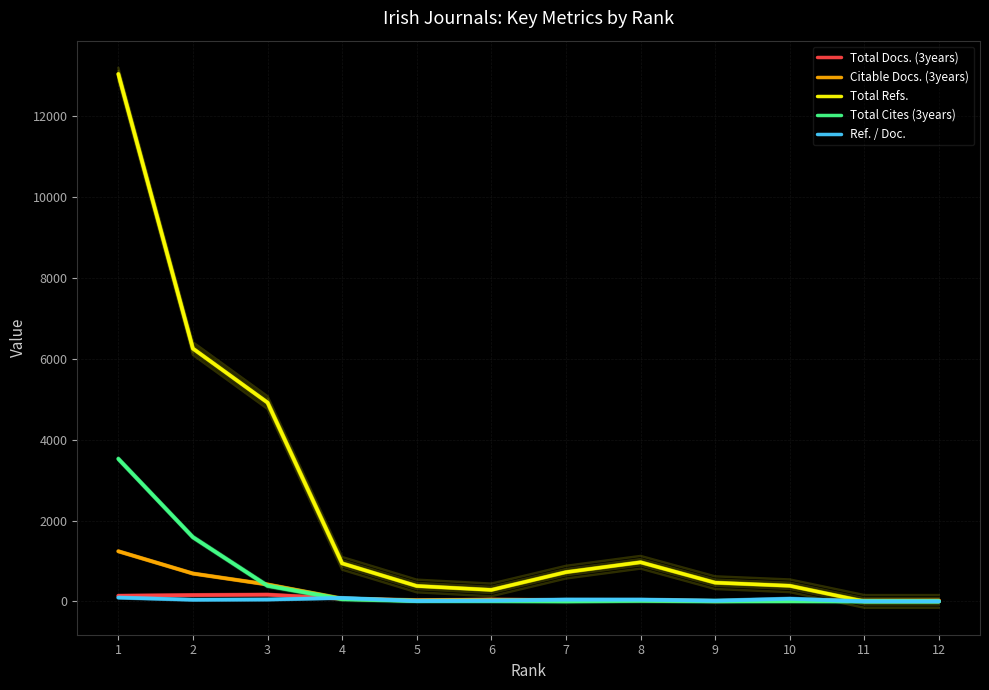

How many positive values does the Total Cites (3years) series have?

10